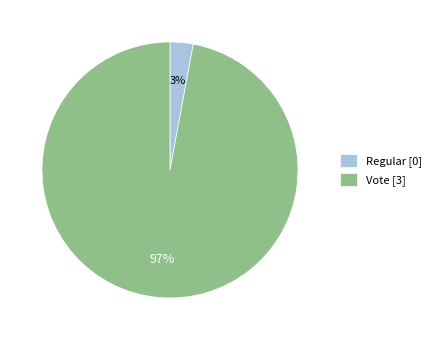

Is the sum of Vote and Regular greater than half?

Yes